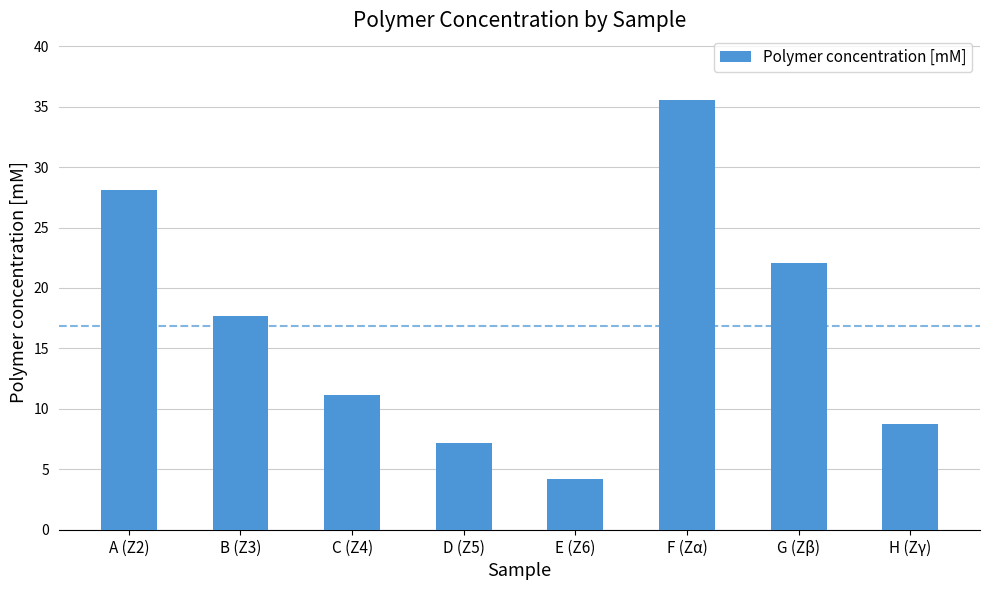

What is the difference between the second highest and minimum values?

23.9